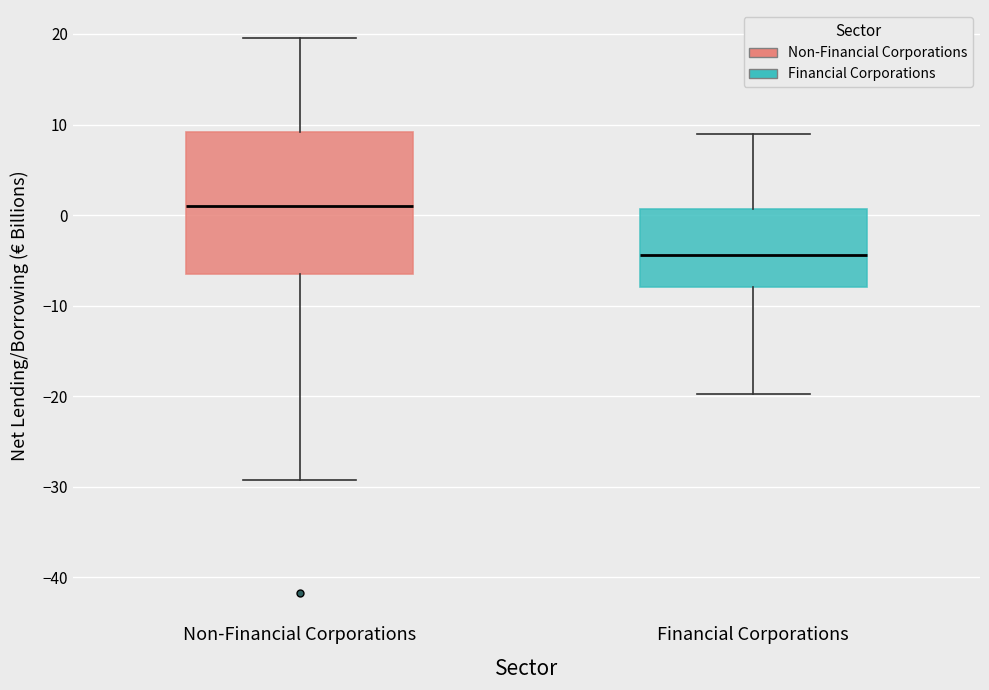

Which box's median line is the lowest?

Financial Corporations